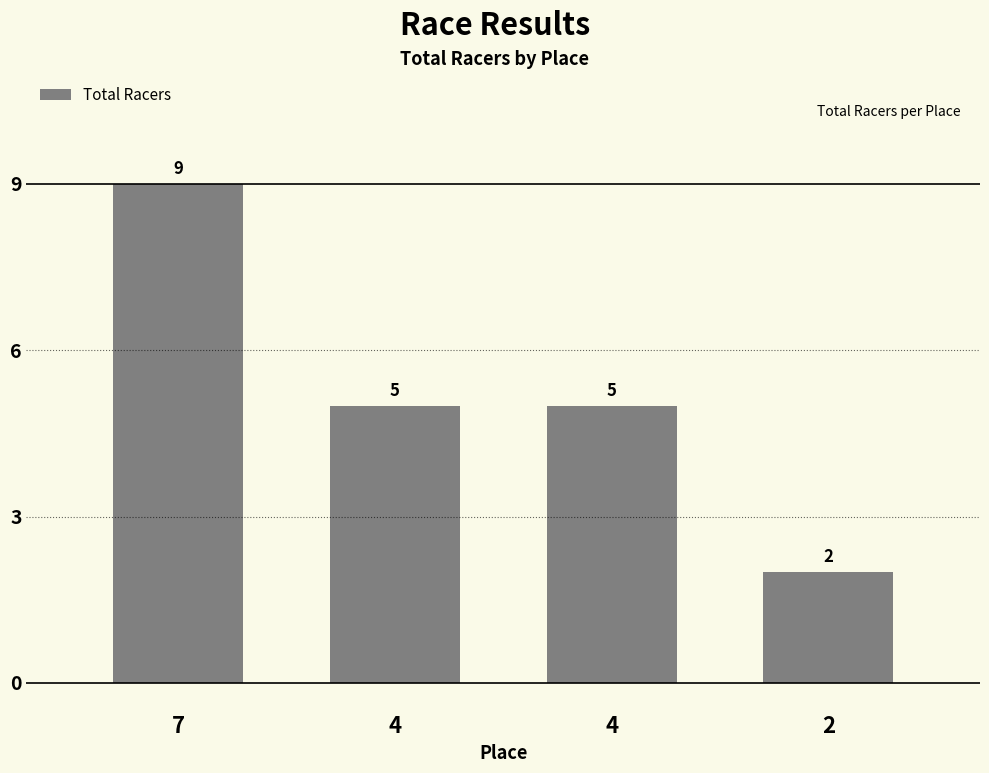

What is the smallest value displayed?

2